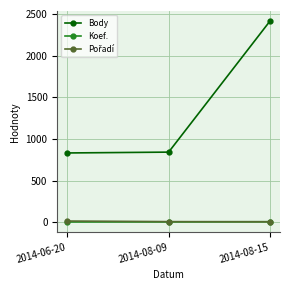

How many values in the Koef. series are below 4?

1